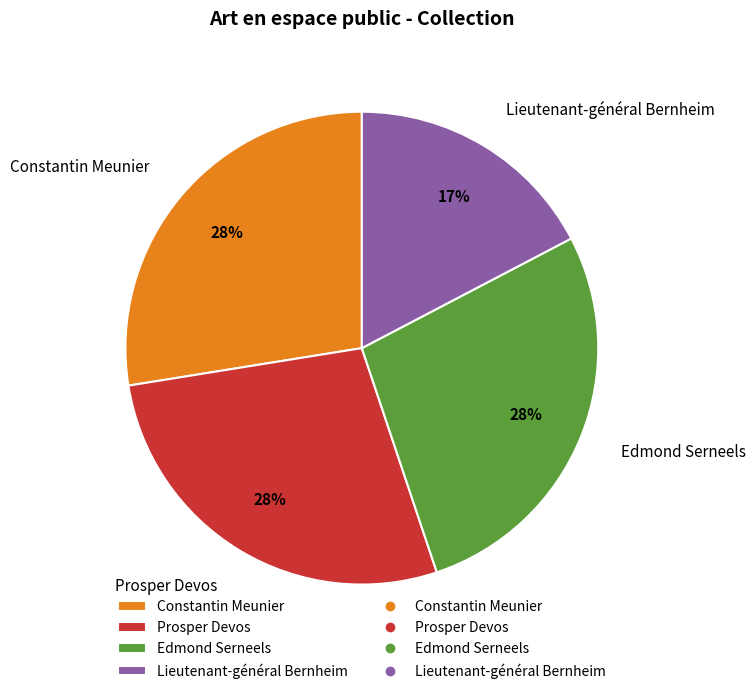

What percentage is the Prosper Devos slice, to the nearest percent?

28%